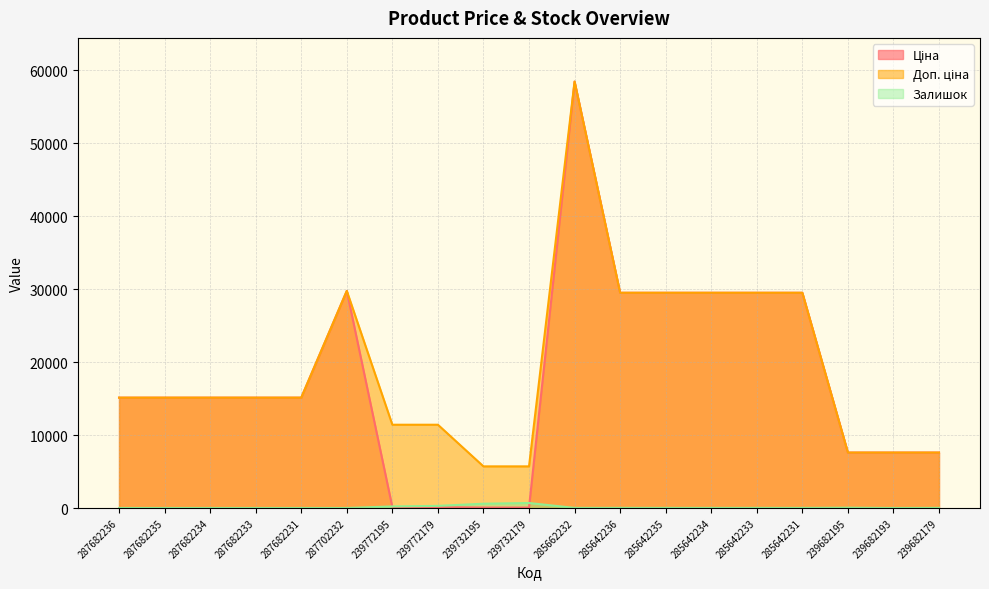

True or false: Доп. ціна and Залишок intersect in this chart.

False